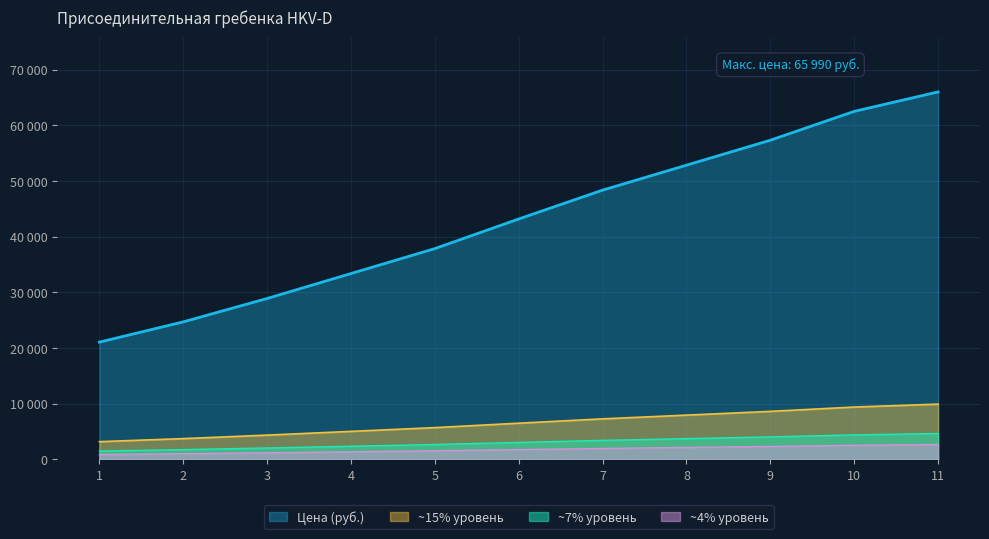

What is the average value?

3028.5